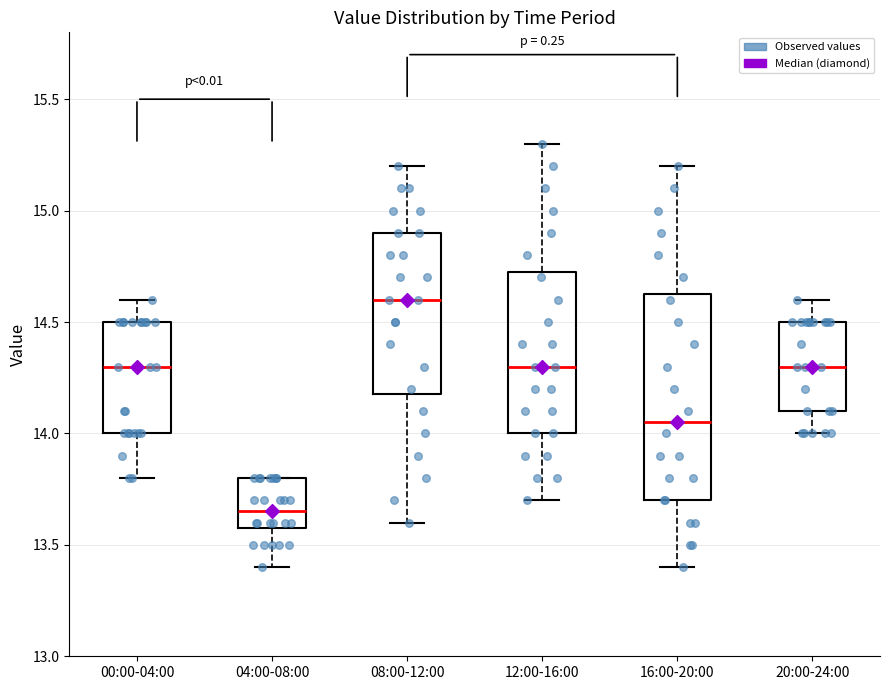

Which box is the tallest, from its lower edge to its upper edge?

16:00-20:00